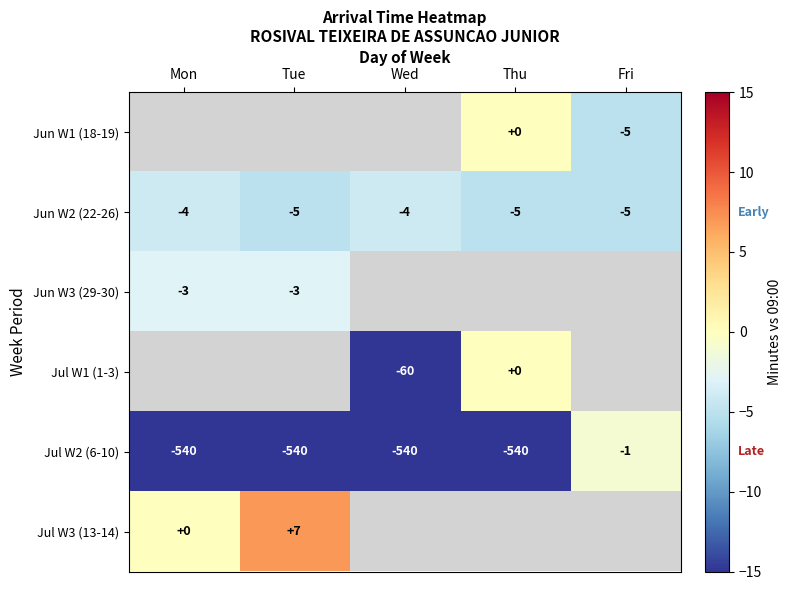

Where is Jul W2 (6-10) nearest to the value -270?

Fri